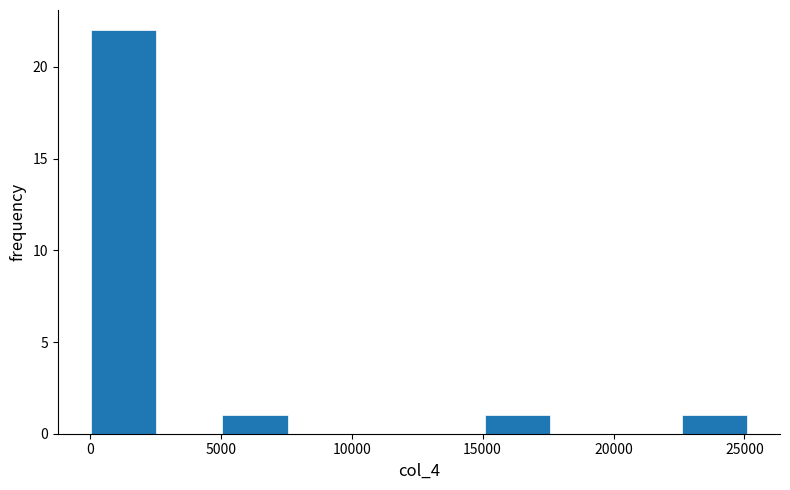

How tall is the bar that spans 22500 to 25000 on the x-axis? Neither the bar edges nor the heights are printed on the chart, so give them approximately, as read against the axes.

1